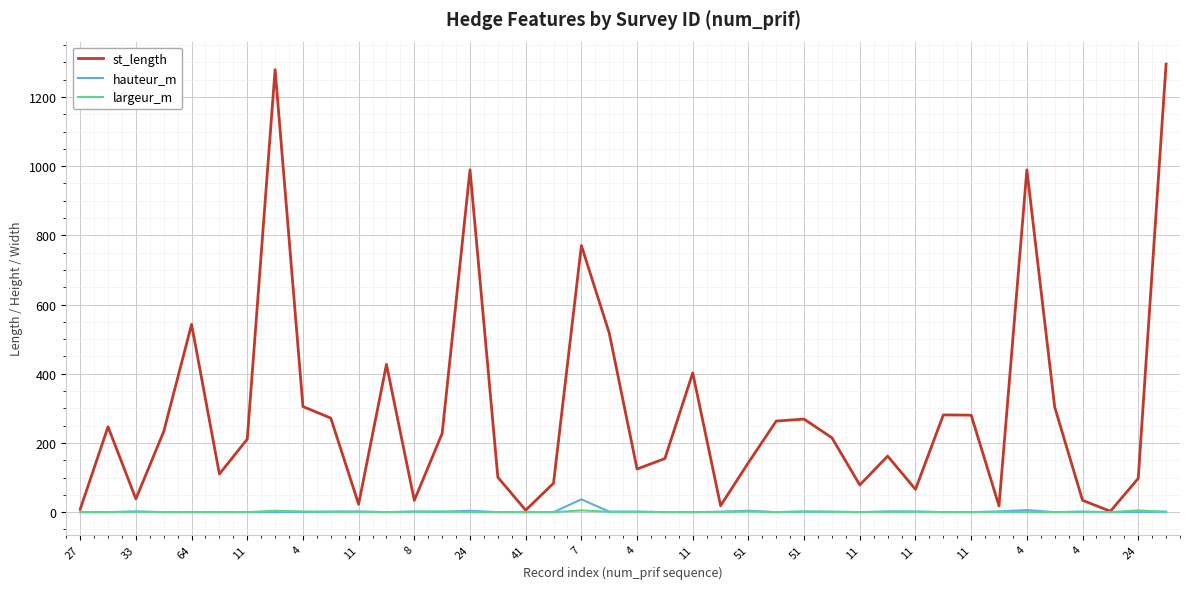

Which series has the widest spread of values?

st_length